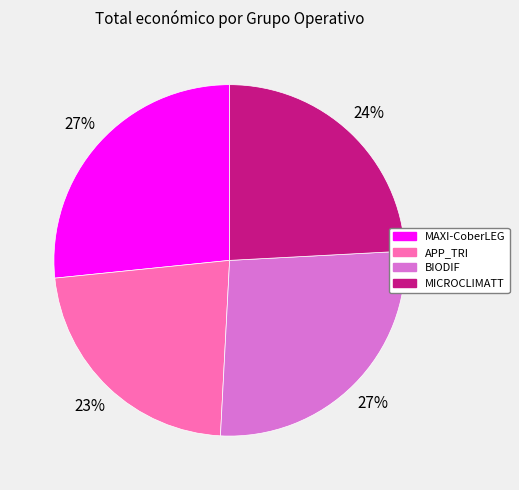

Which slice is the smallest?

APP_TRI